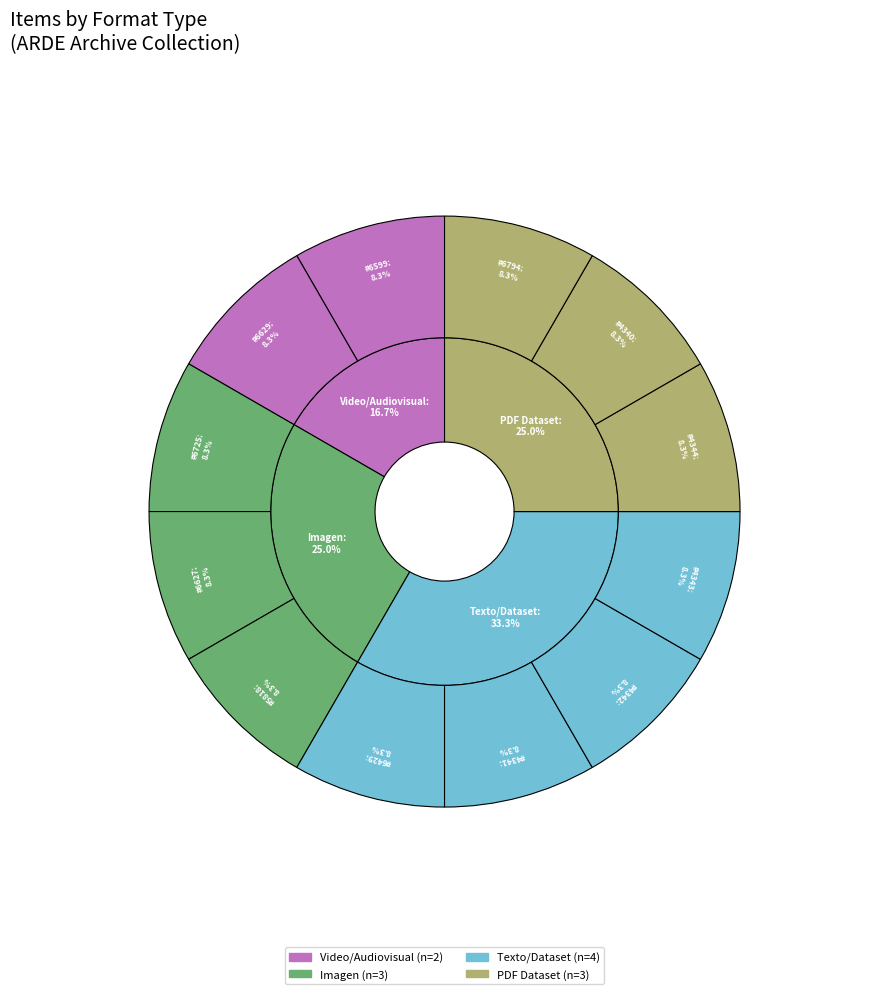

Count the number of slices in the pie.

8